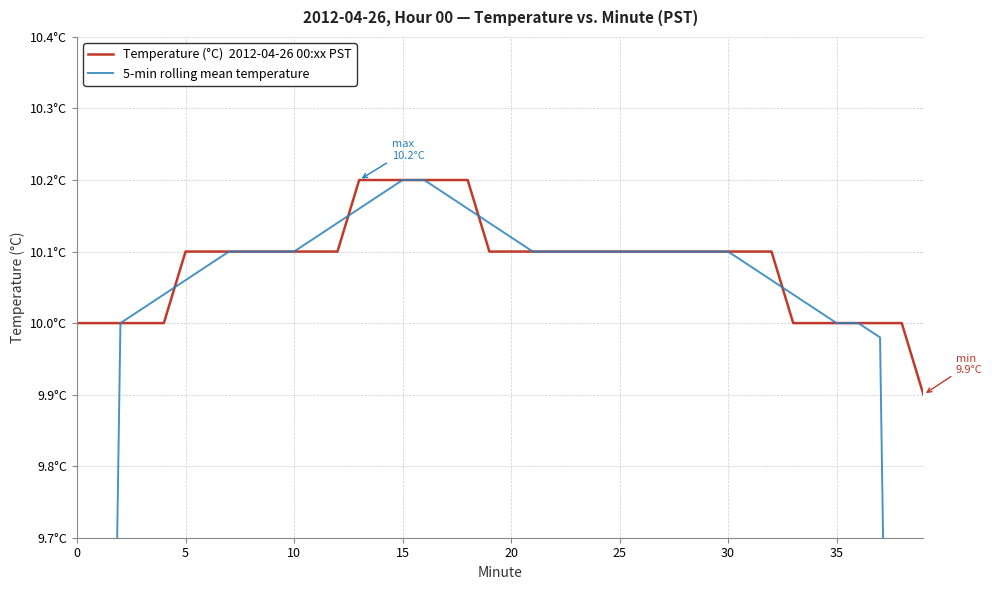

What value does the Temperature (°C)  2012-04-26 00:xx PST series have at 0?

10.0